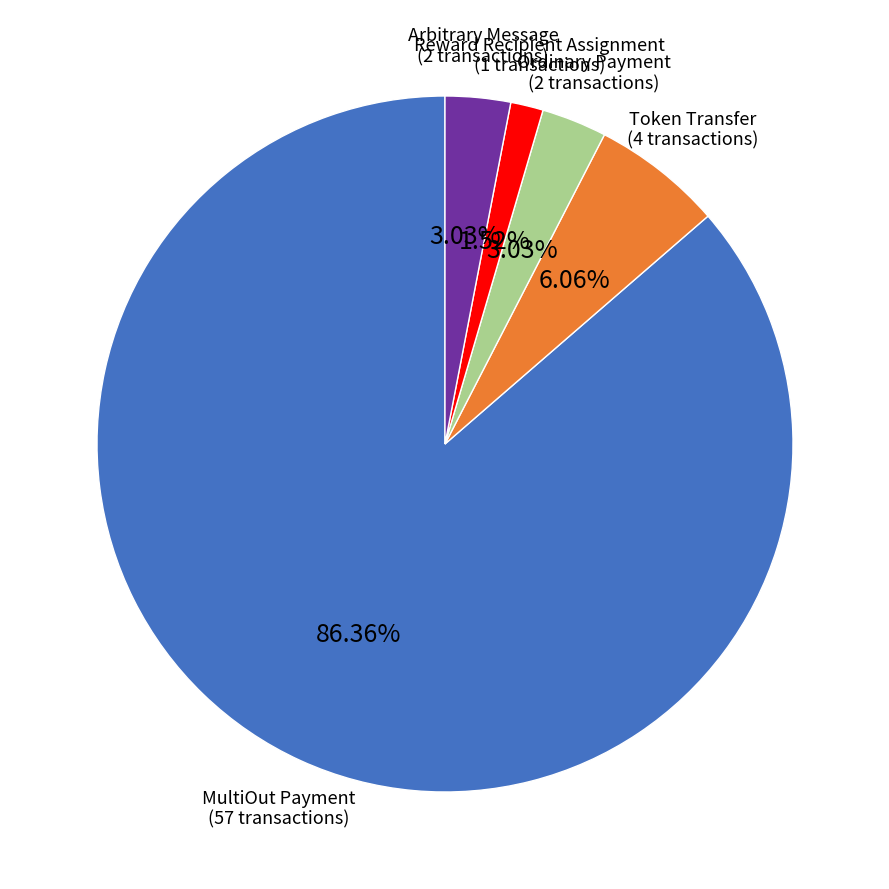

How many slices are in this pie chart?

5